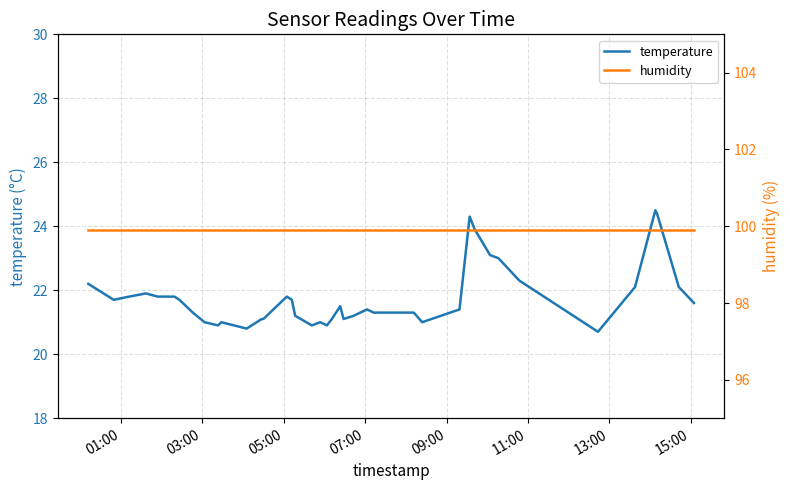

What is the value of the temperature point at the 37th from the left?

24.5